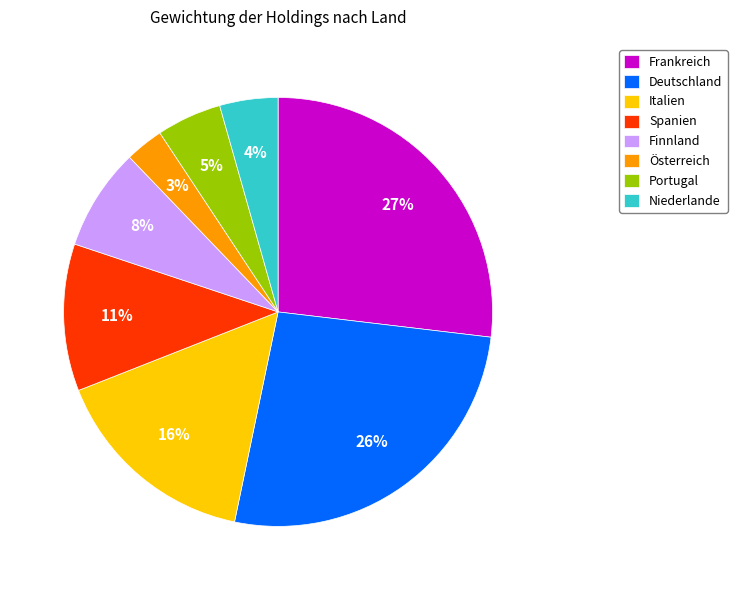

Rank the categories by value from lowest to highest.

Österreich, Niederlande, Portugal, Finnland, Spanien, Italien, Deutschland, Frankreich